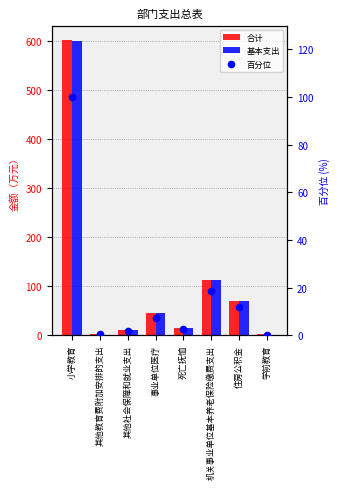

Which series reaches the minimum Y coordinate?

基本支出